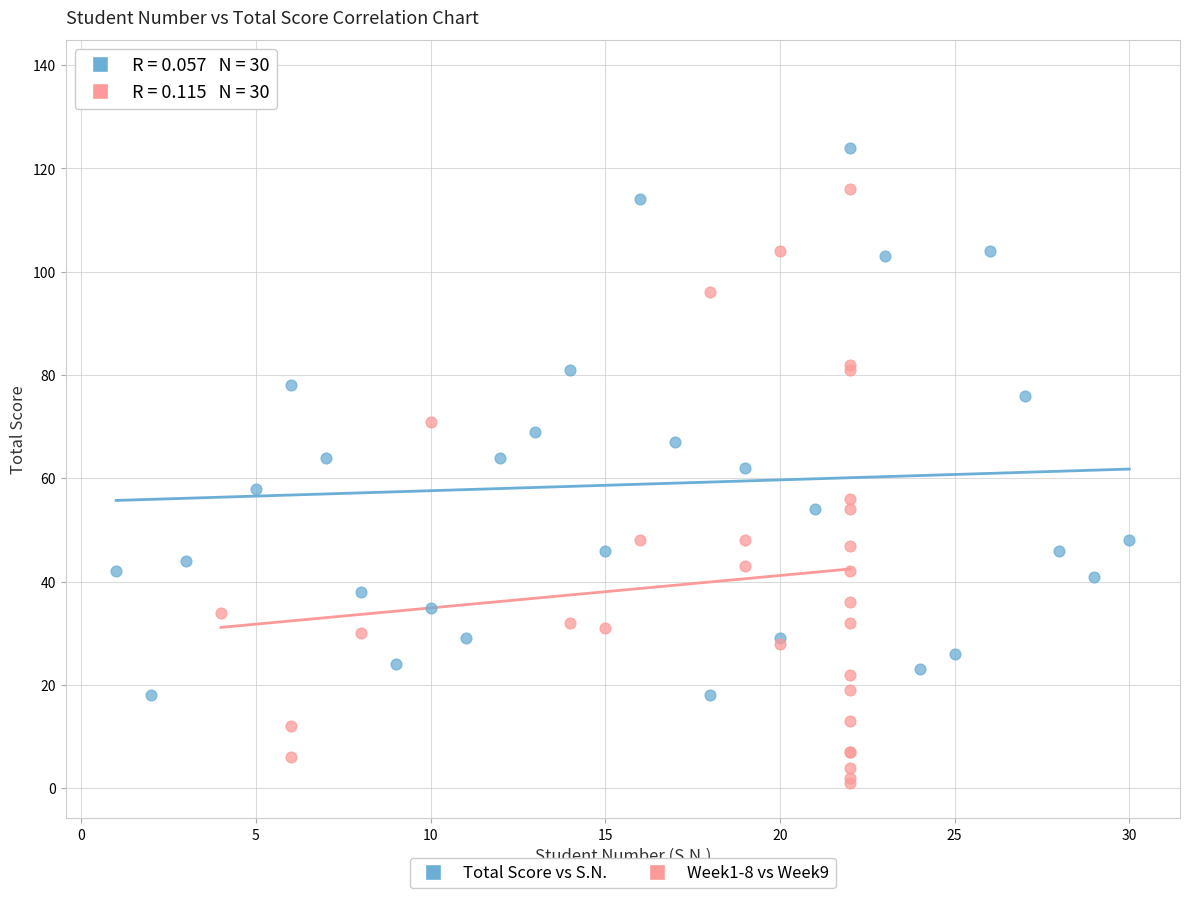

Which series contains the lowest Y value?

Week1-8 vs Week9